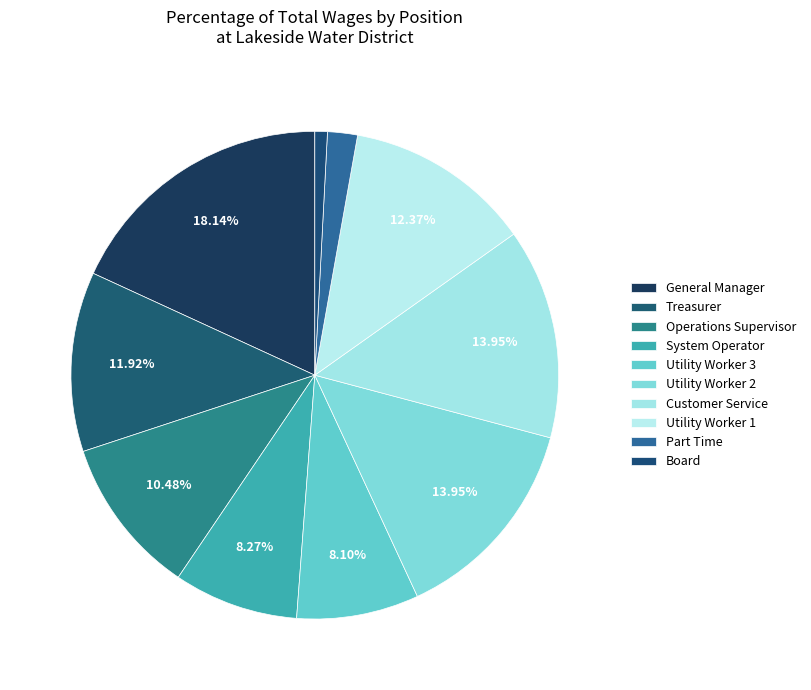

Count the number of slices in the pie.

10